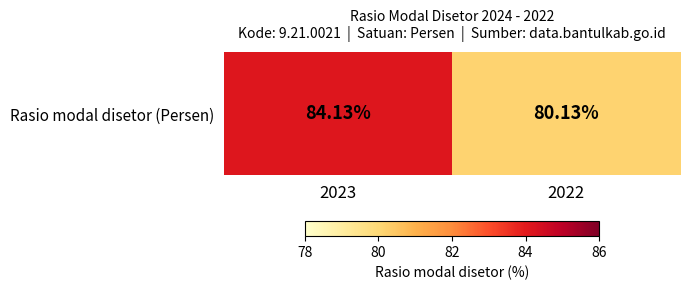

What is the difference between the maximum and minimum values?

4.0